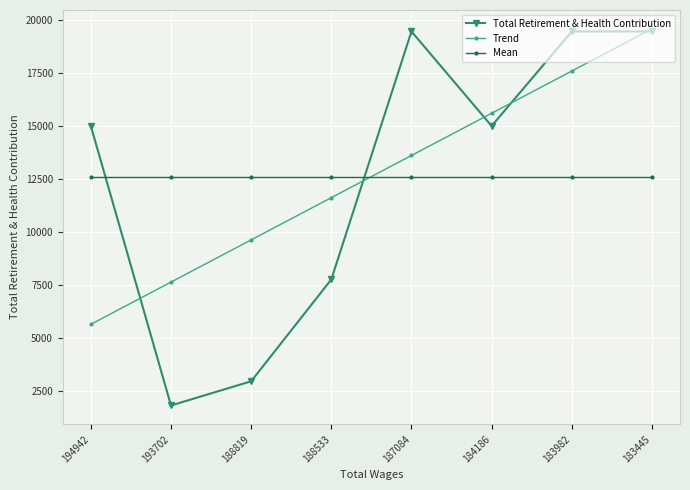

What is the value of the Mean point at the 7th from the left?

12608.8